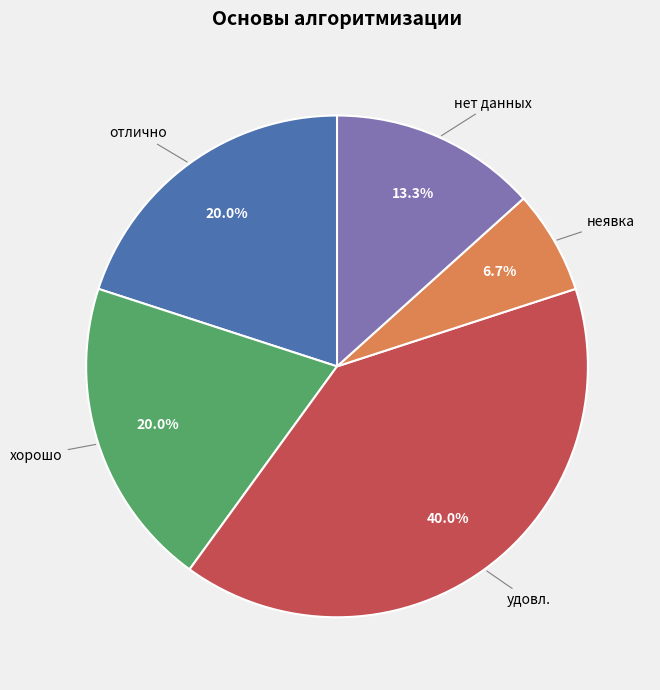

Does any single category account for the majority?

No